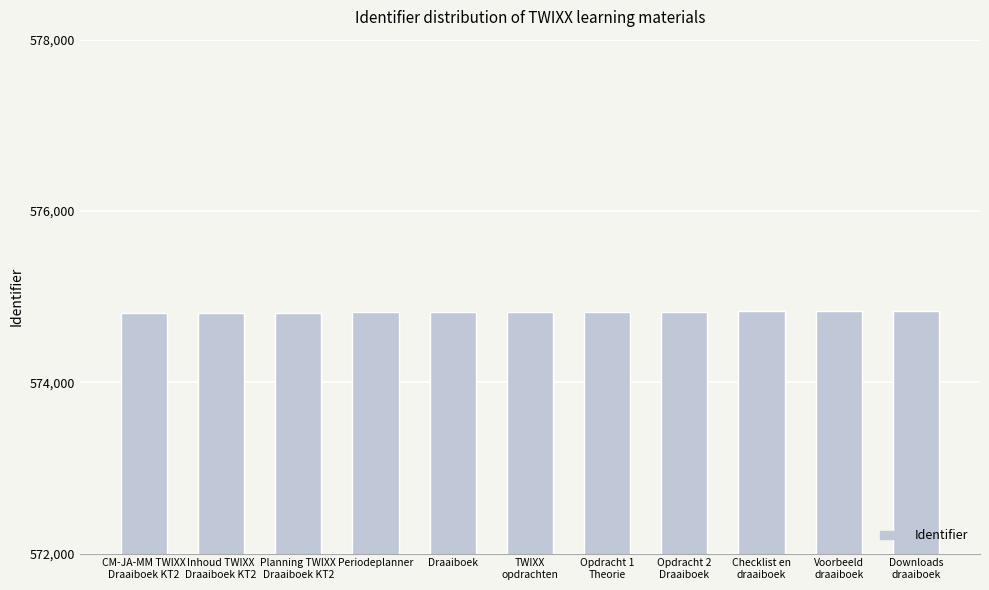

The chart shows a value of 574815 at Periodeplanner. True or false?

True